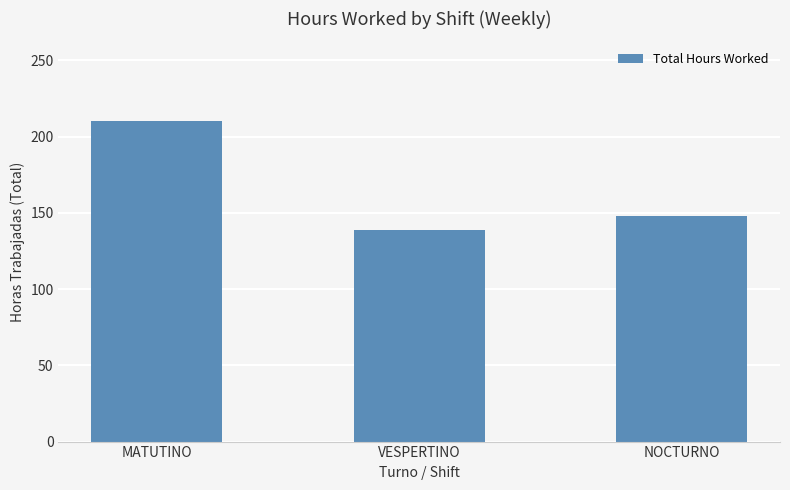

How many values are below 148?

1